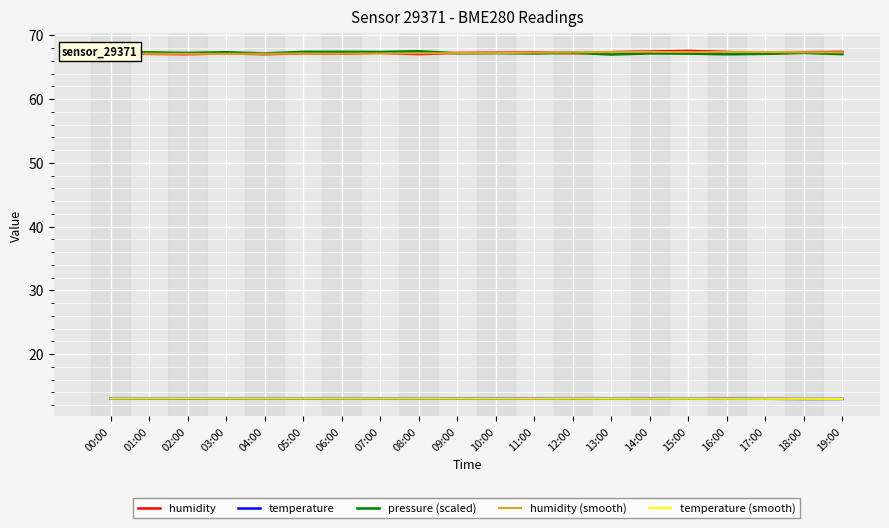

What is the spread (max minus min) of values at 13:00?

54.4